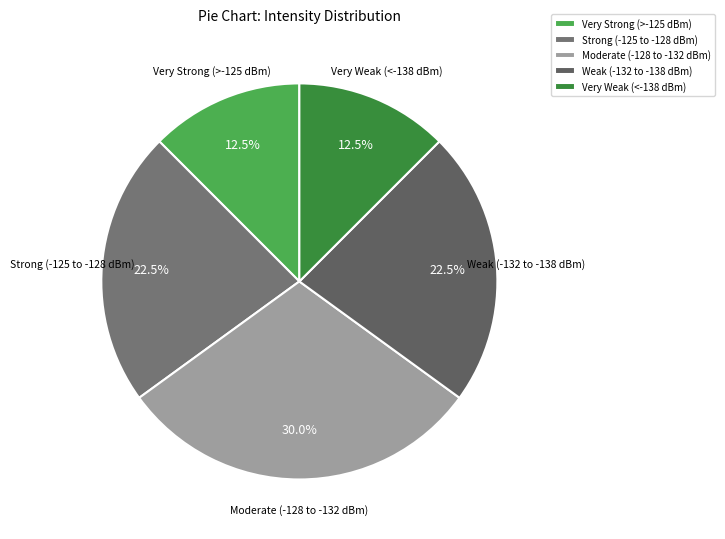

Which category has the biggest portion of the pie?

Moderate (-128 to -132 dBm)